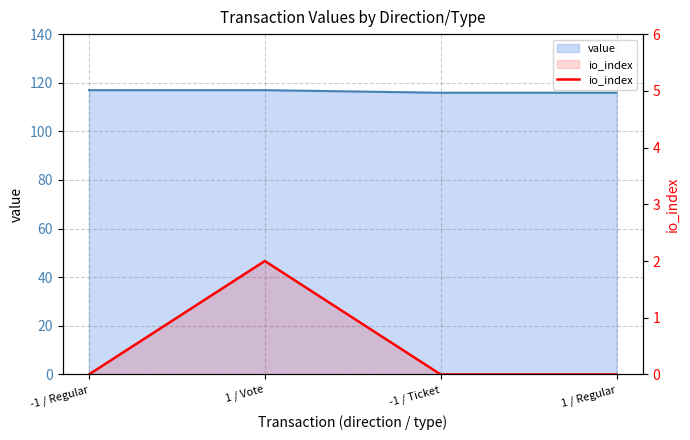

What is the label of the 3rd point from the right?

1 / Vote